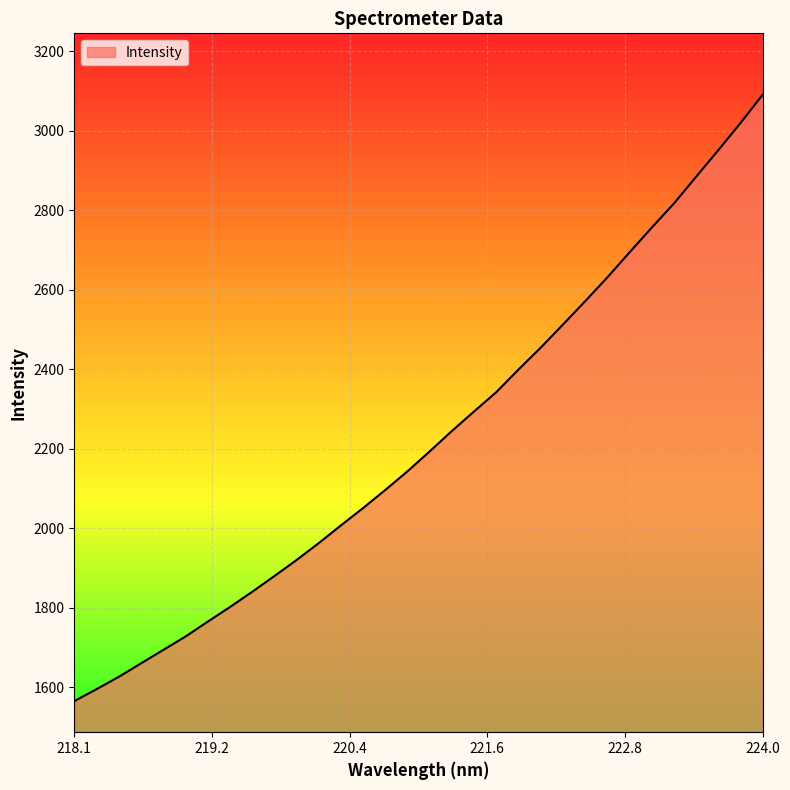

What is the smallest value displayed?

1564.9